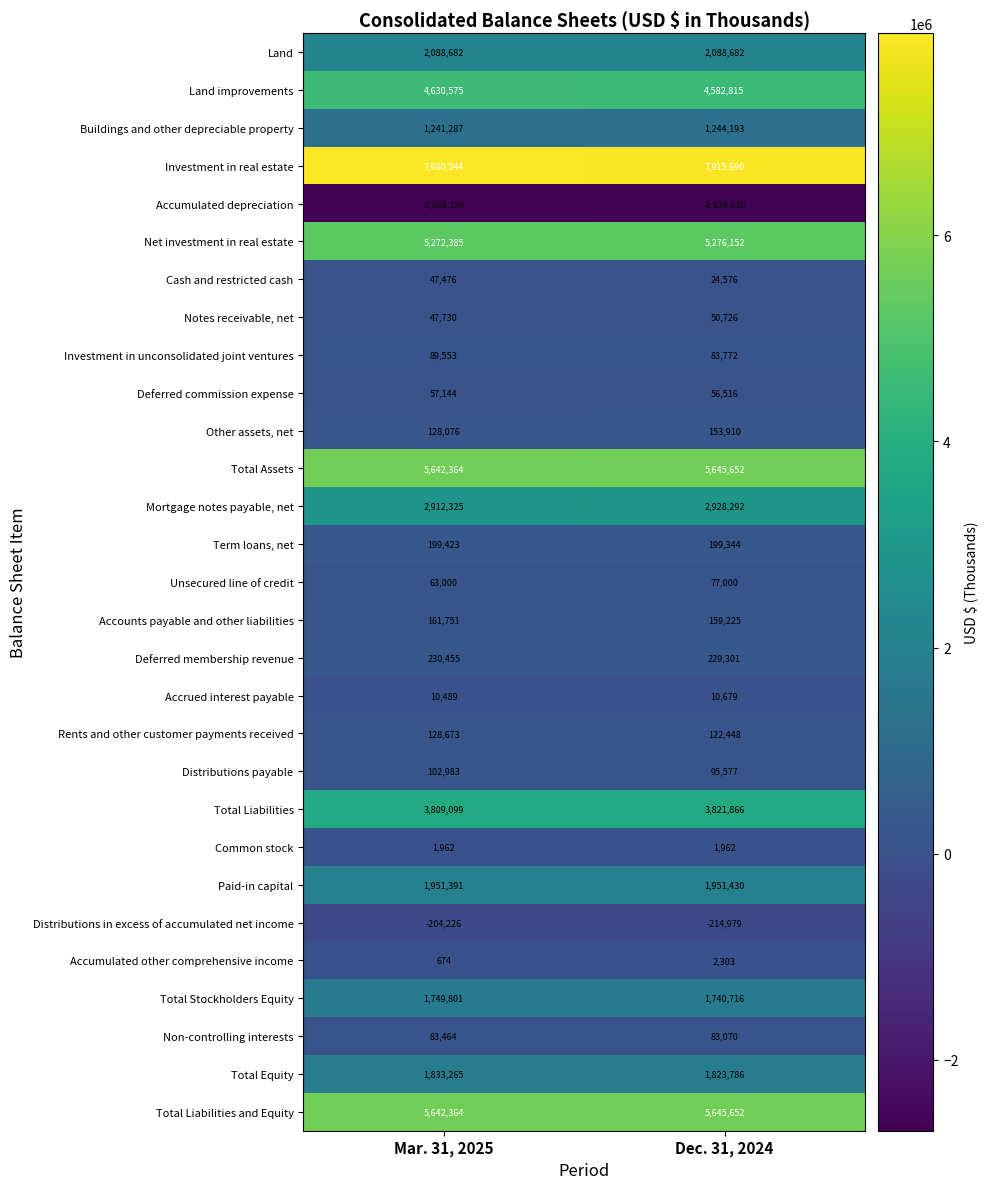

What is the average value of the Non-controlling interests series?

83267